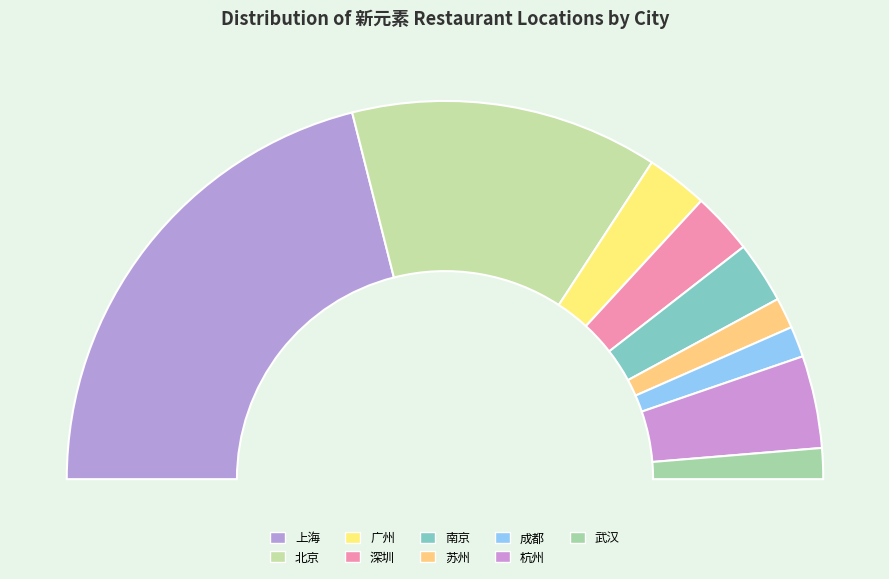

Rank the categories by value from highest to lowest.

上海, 北京, 杭州, 广州, 深圳, 南京, 苏州, 成都, 武汉